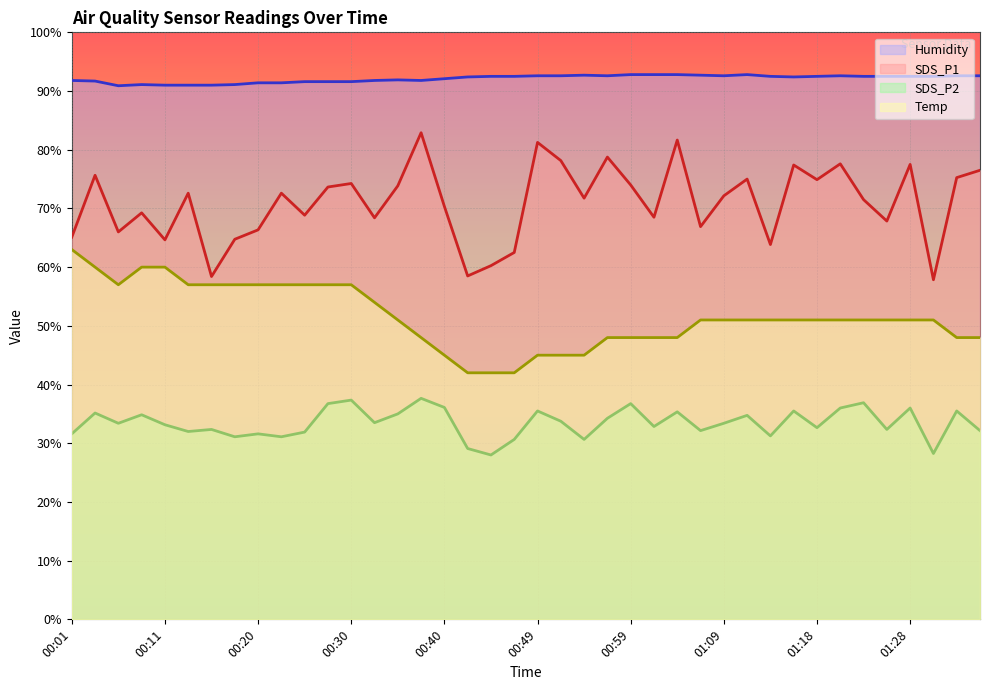

What is the label of the 9th point from the right?

01:16